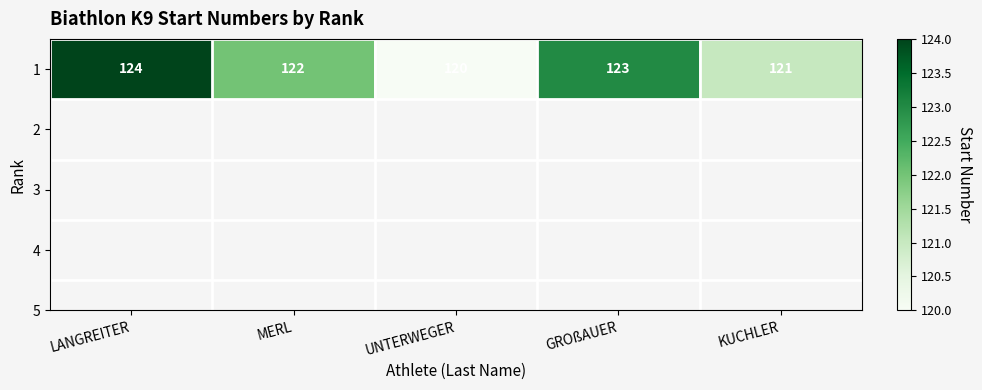

What is the change in value from LANGREITER to KUCHLER?

-3